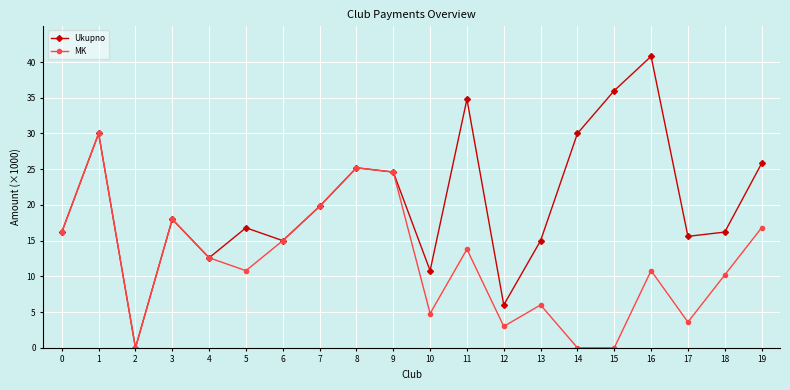

What is the greatest value displayed?

40.8